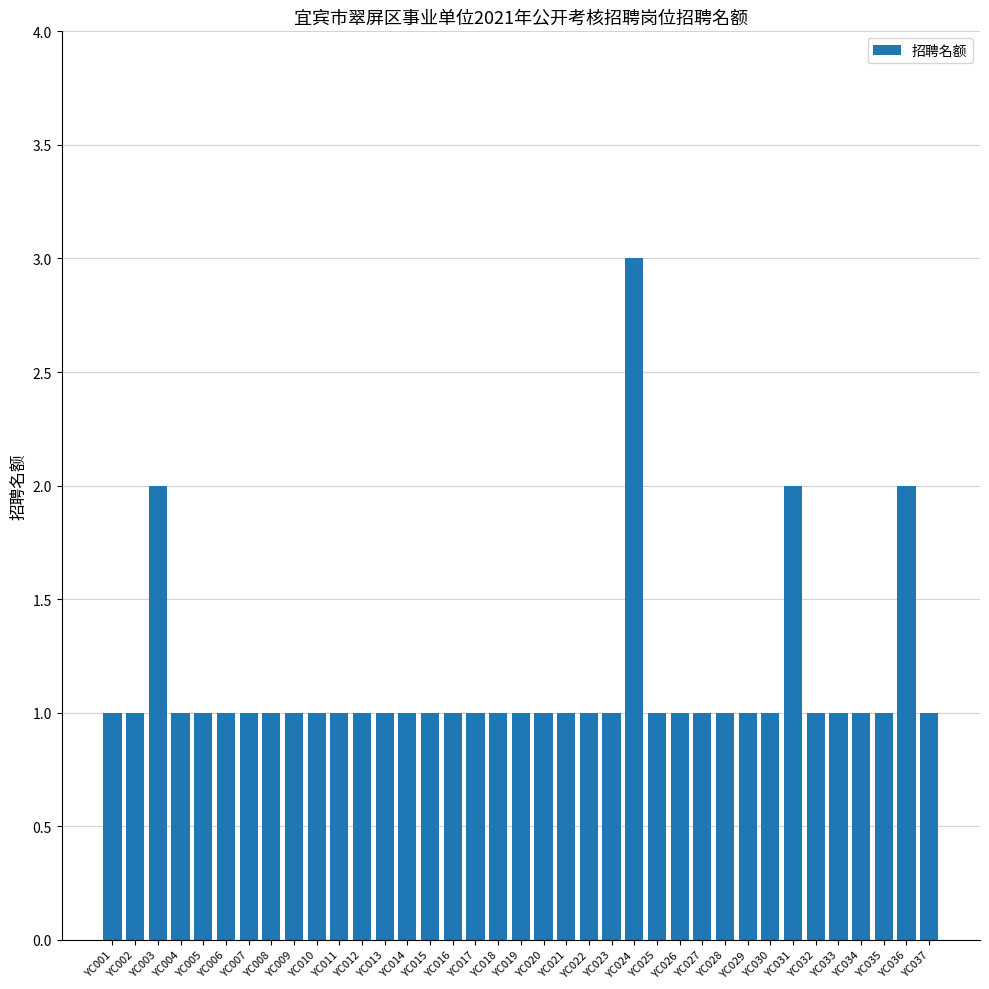

What is the sum of all values?

42